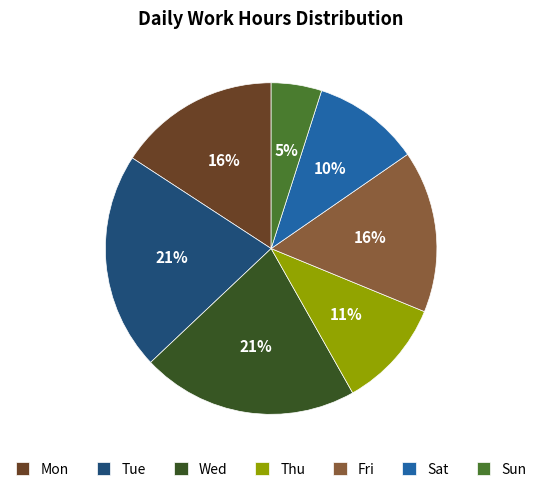

Do Fri and Sat together represent more than half of the pie?

No